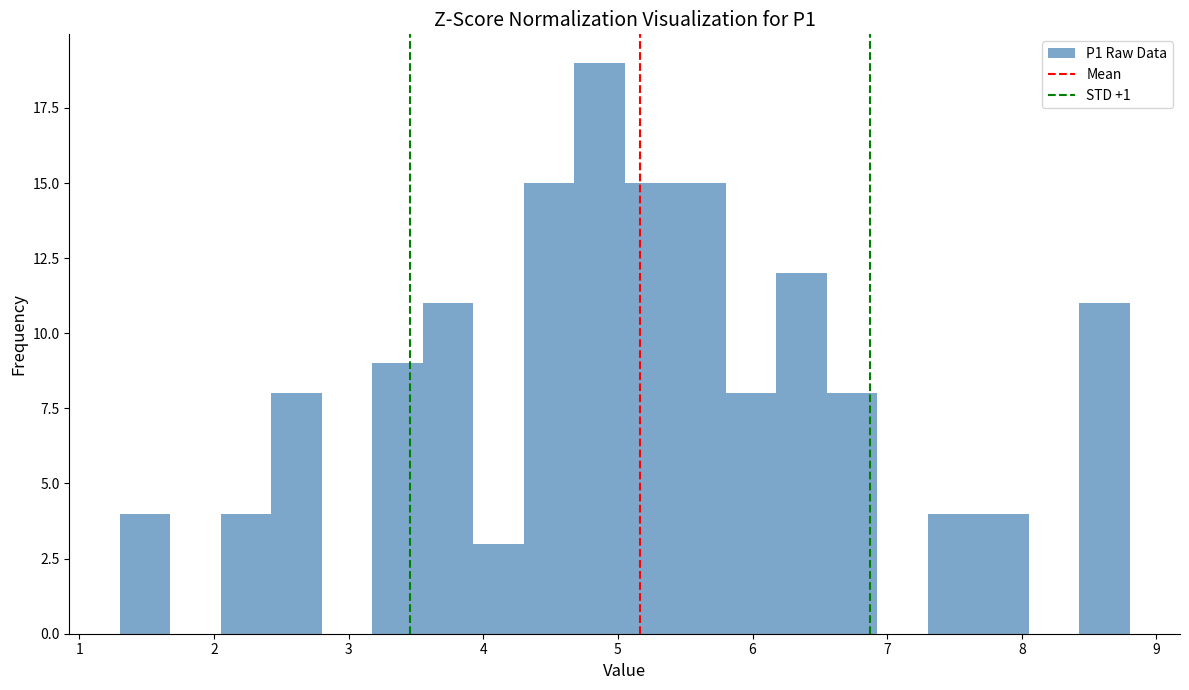

Around what value on the x-axis is the tallest bar? Give the approximate position of its centre, as read against the axis.

4.9